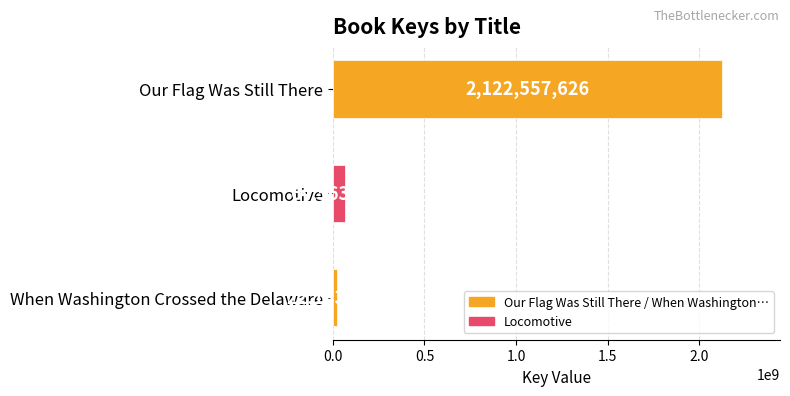

How many bars are there in total?

3